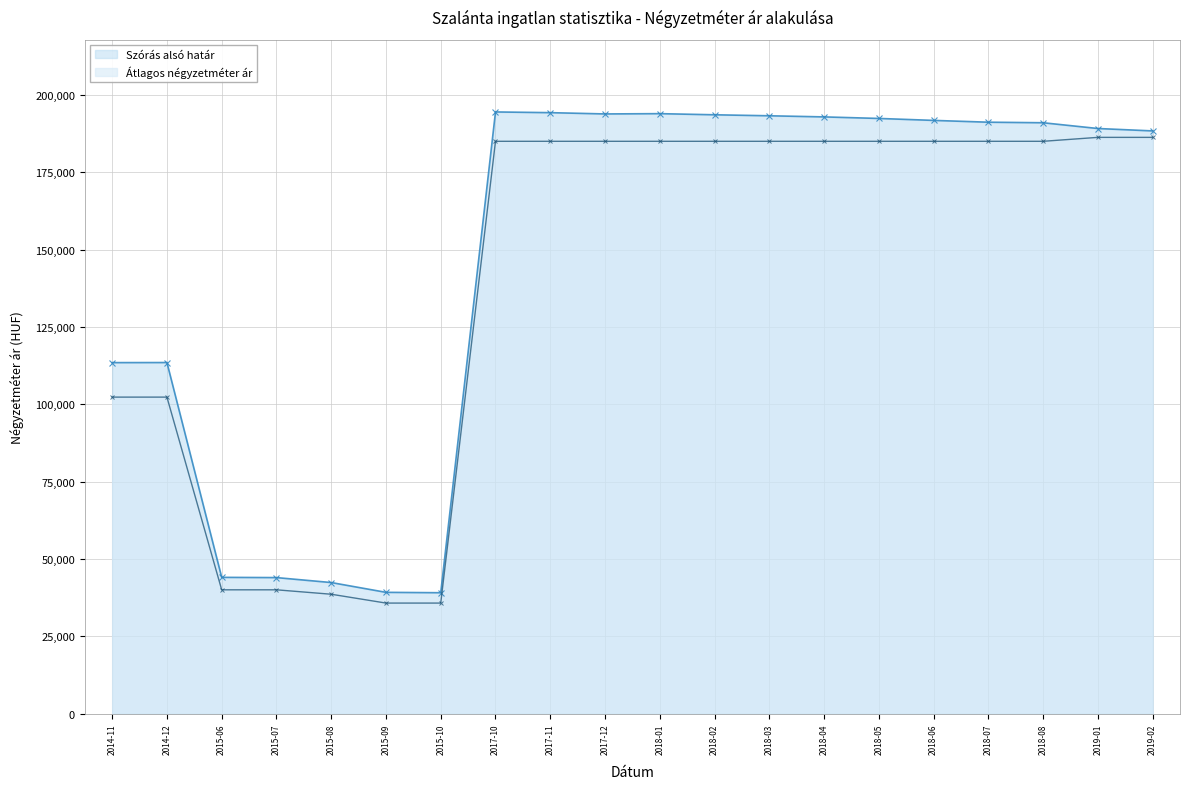

True or false: Szórás alsó határ and Átlagos négyzetméter ár intersect in this chart.

False